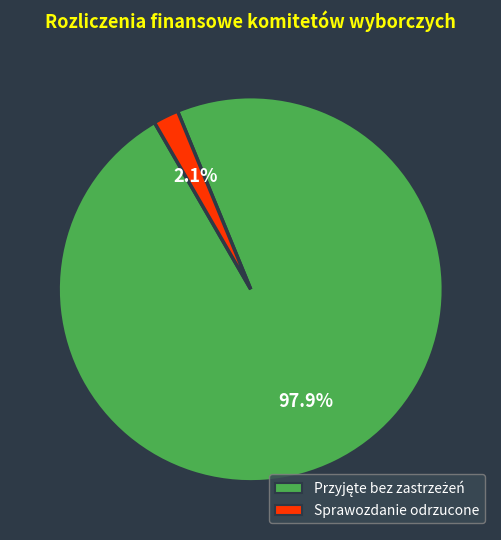

Which slice is the smallest?

Sprawozdanie odrzucone